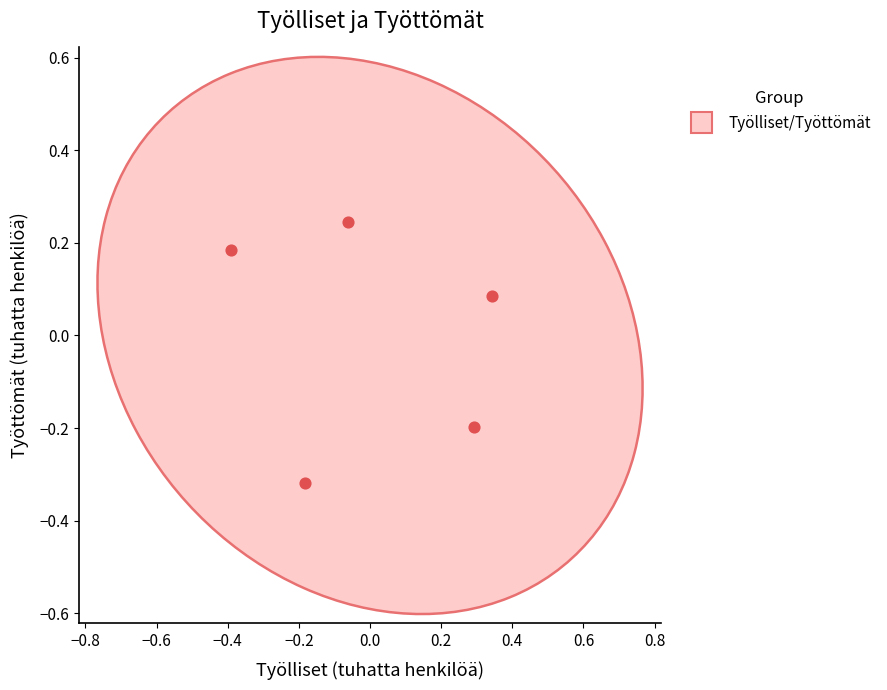

What is the range of Y values (max minus min)?

0.6